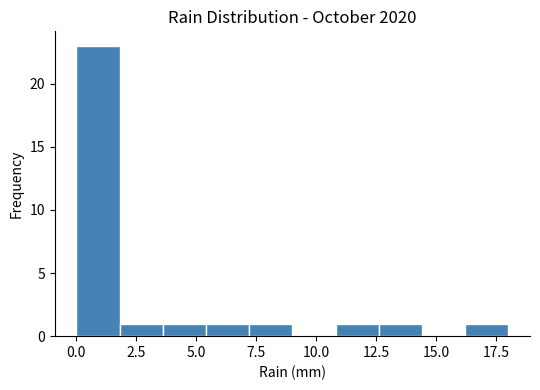

Around what value on the x-axis is the tallest bar? Give the approximate position of its centre, as read against the axis.

1.0